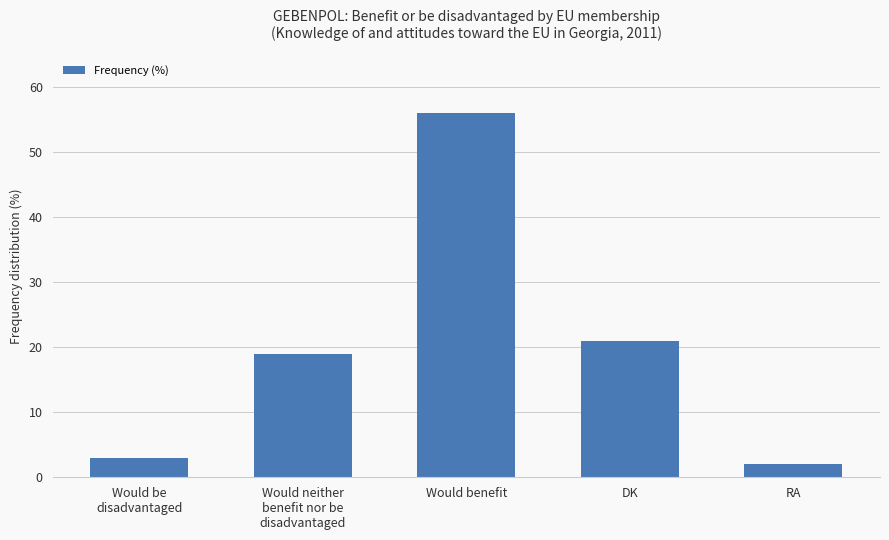

What is the sum of all values?

101